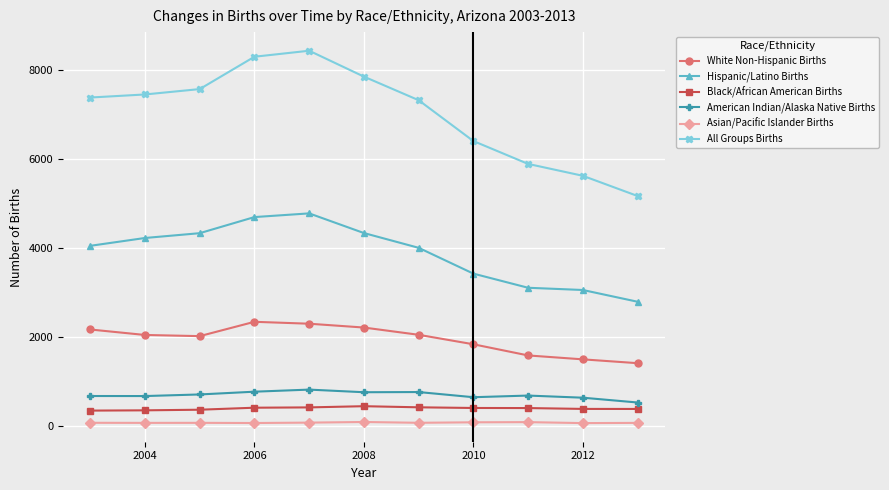

What is the difference between the second highest and second lowest values in the American Indian/Alaska Native Births series?

135